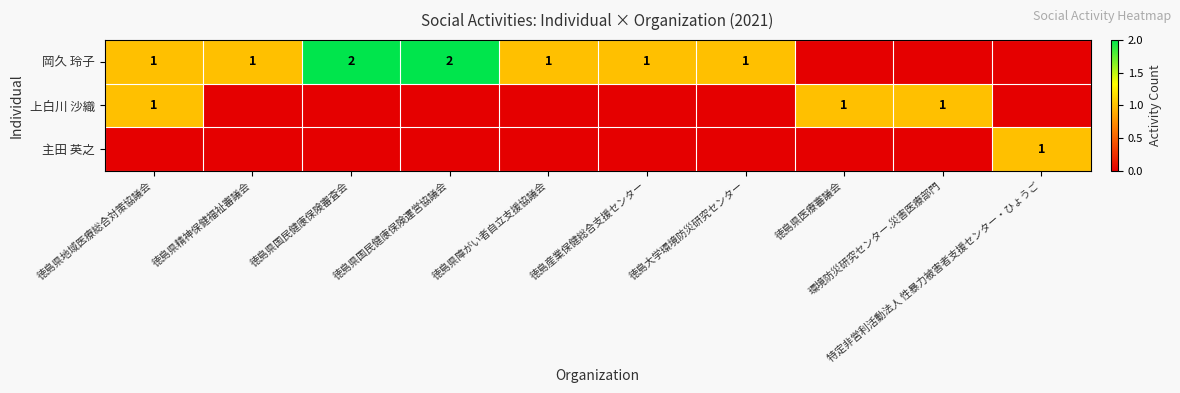

How many values in the 岡久 玲子 series exceed 1?

2